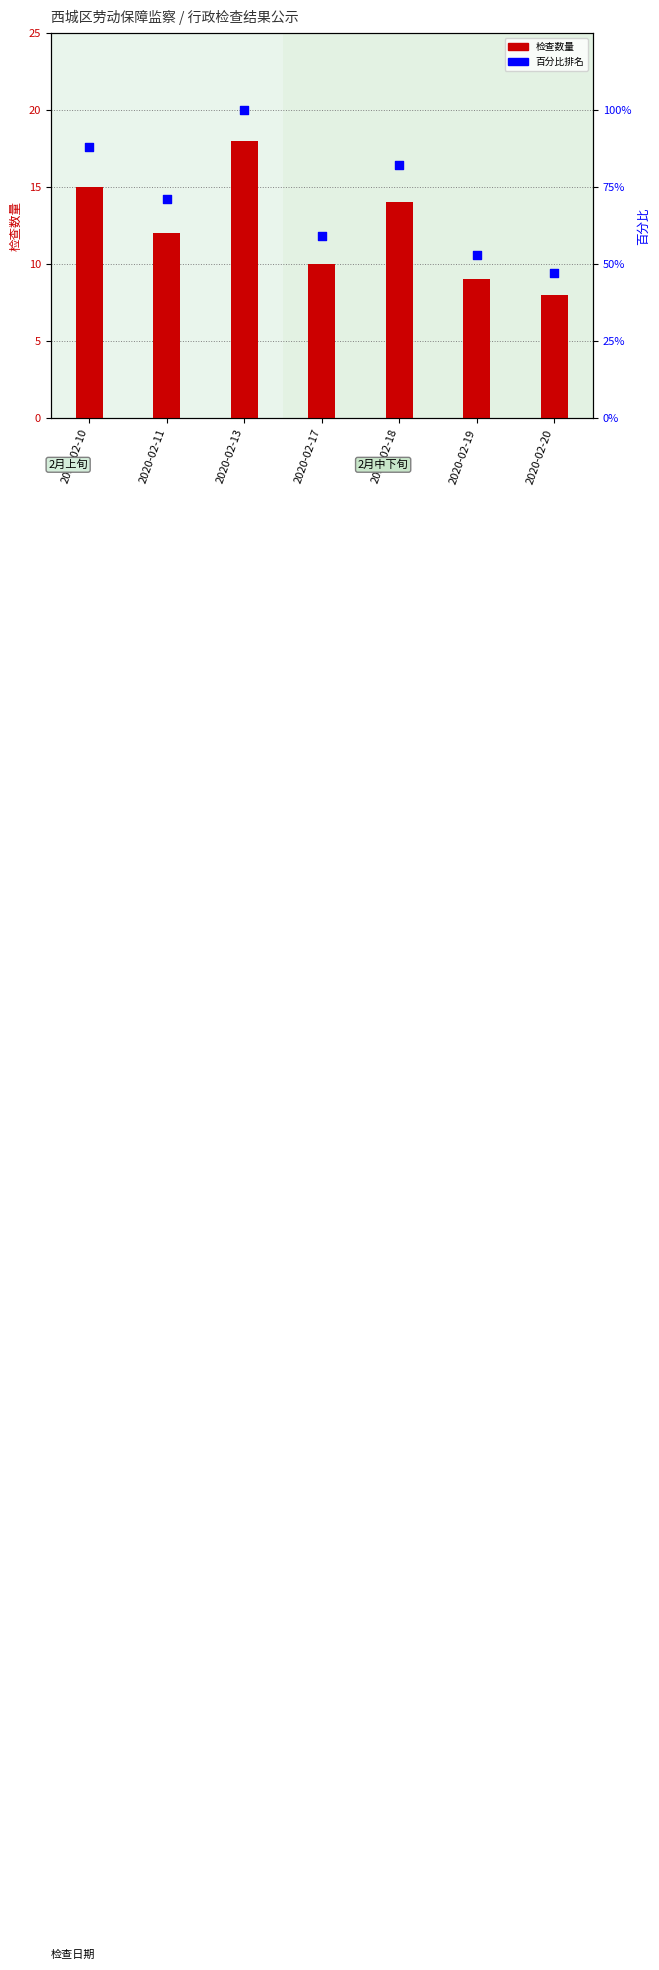

At which category is the sum across all series the highest?

2020-02-13